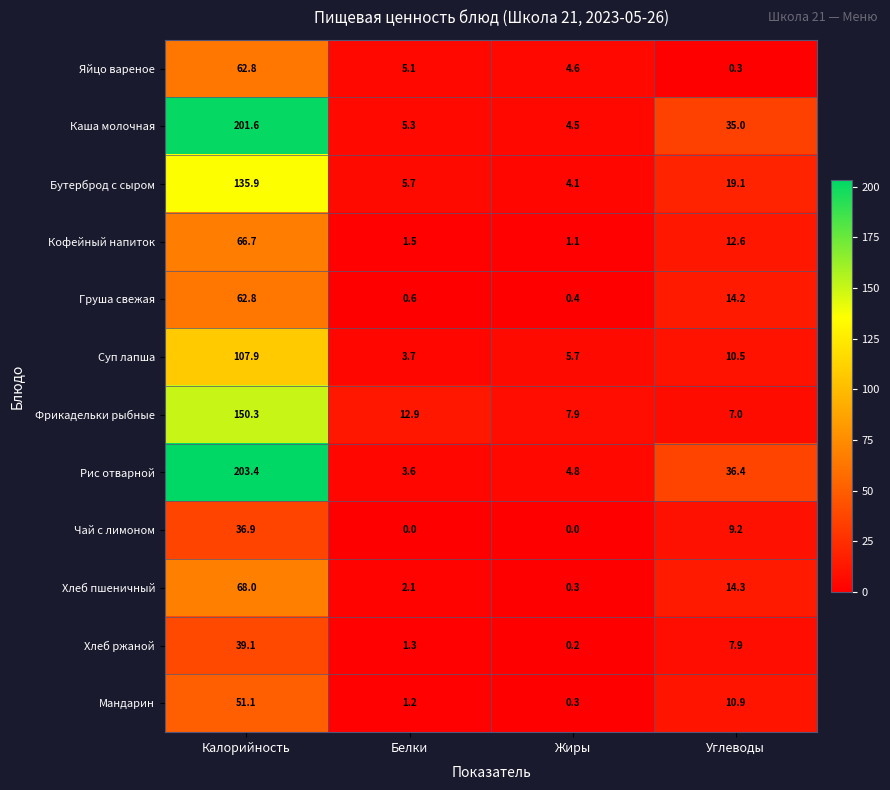

The value of Суп лапша at Углеводы is 4.9. True or false?

False